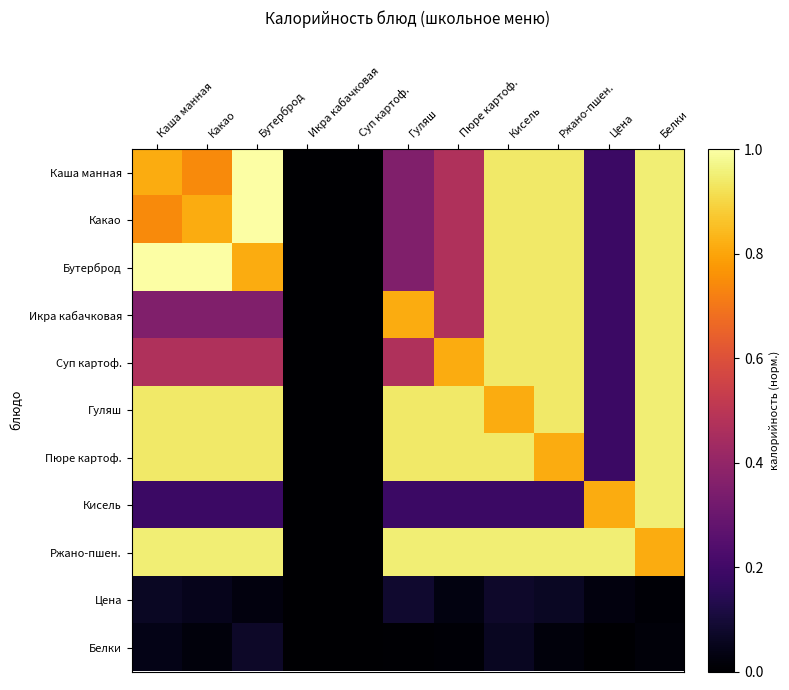

Reading right to left, transcribe all the data shown in this chart.

Каша манная: Белки=1.0	Цена=0.2	Ржано-пшен.=0.9	Кисель=0.9	Пюре картоф.=0.5	Гуляш=0.4	Суп картоф.=0.0	Икра кабачковая=0.0	Бутерброд=1.0	Какао=0.7	Каша манная=0.8
Какао: Белки=1.0	Цена=0.2	Ржано-пшен.=0.9	Кисель=0.9	Пюре картоф.=0.5	Гуляш=0.4	Суп картоф.=0.0	Икра кабачковая=0.0	Бутерброд=1.0	Какао=0.8	Каша манная=0.7
Бутерброд: Белки=1.0	Цена=0.2	Ржано-пшен.=0.9	Кисель=0.9	Пюре картоф.=0.5	Гуляш=0.4	Суп картоф.=0.0	Икра кабачковая=0.0	Бутерброд=0.8	Какао=1.0	Каша манная=1.0
Икра кабачковая: Белки=1.0	Цена=0.2	Ржано-пшен.=0.9	Кисель=0.9	Пюре картоф.=0.5	Гуляш=0.8	Суп картоф.=0.0	Икра кабачковая=0.0	Бутерброд=0.4	Какао=0.4	Каша манная=0.4
Суп картоф.: Белки=1.0	Цена=0.2	Ржано-пшен.=0.9	Кисель=0.9	Пюре картоф.=0.8	Гуляш=0.5	Суп картоф.=0.0	Икра кабачковая=0.0	Бутерброд=0.5	Какао=0.5	Каша манная=0.5
Гуляш: Белки=1.0	Цена=0.2	Ржано-пшен.=0.9	Кисель=0.8	Пюре картоф.=0.9	Гуляш=0.9	Суп картоф.=0.0	Икра кабачковая=0.0	Бутерброд=0.9	Какао=0.9	Каша манная=0.9
Пюре картоф.: Белки=1.0	Цена=0.2	Ржано-пшен.=0.8	Кисель=0.9	Пюре картоф.=0.9	Гуляш=0.9	Суп картоф.=0.0	Икра кабачковая=0.0	Бутерброд=0.9	Какао=0.9	Каша манная=0.9
Кисель: Белки=1.0	Цена=0.8	Ржано-пшен.=0.2	Кисель=0.2	Пюре картоф.=0.2	Гуляш=0.2	Суп картоф.=0.0	Икра кабачковая=0.0	Бутерброд=0.2	Какао=0.2	Каша манная=0.2
Ржано-пшен.: Белки=0.8	Цена=1.0	Ржано-пшен.=1.0	Кисель=1.0	Пюре картоф.=1.0	Гуляш=1.0	Суп картоф.=0.0	Икра кабачковая=0.0	Бутерброд=1.0	Какао=1.0	Каша манная=1.0
Цена: Белки=0.0	Цена=0.0	Ржано-пшен.=0.1	Кисель=0.1	Пюре картоф.=0.0	Гуляш=0.1	Суп картоф.=0.0	Икра кабачковая=0.0	Бутерброд=0.0	Какао=0.0	Каша манная=0.1
Белки: Белки=0.0	Цена=0.0	Ржано-пшен.=0.0	Кисель=0.1	Пюре картоф.=0.0	Гуляш=0.0	Суп картоф.=0.0	Икра кабачковая=0.0	Бутерброд=0.1	Какао=0.0	Каша манная=0.0